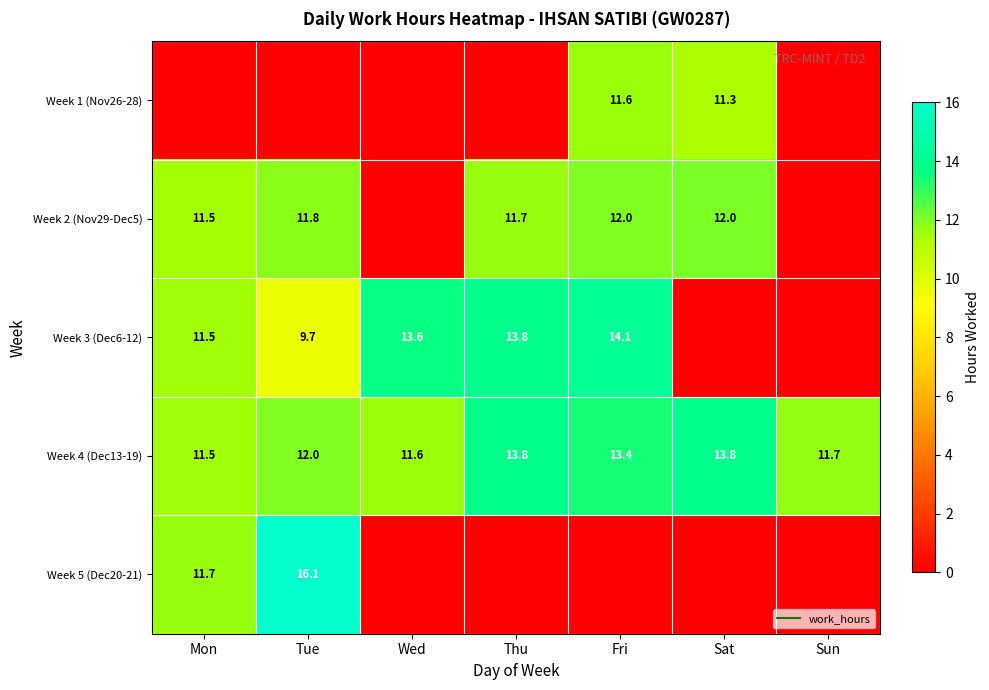

The Week 2 (Nov29-Dec5) series shows -5.4 at Wed. True or false?

False